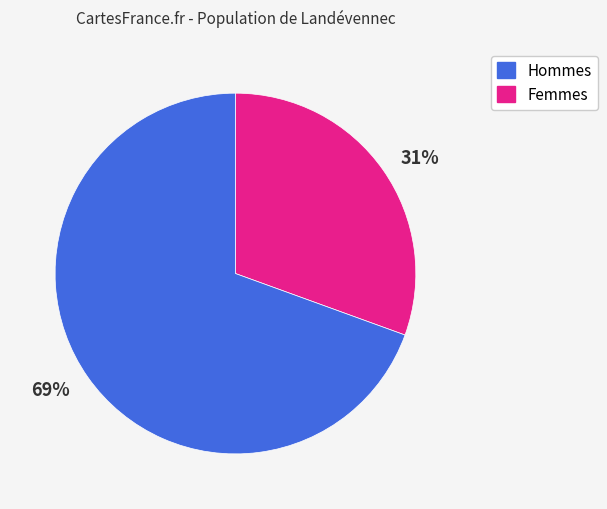

What is the smallest slice in the pie chart?

31%